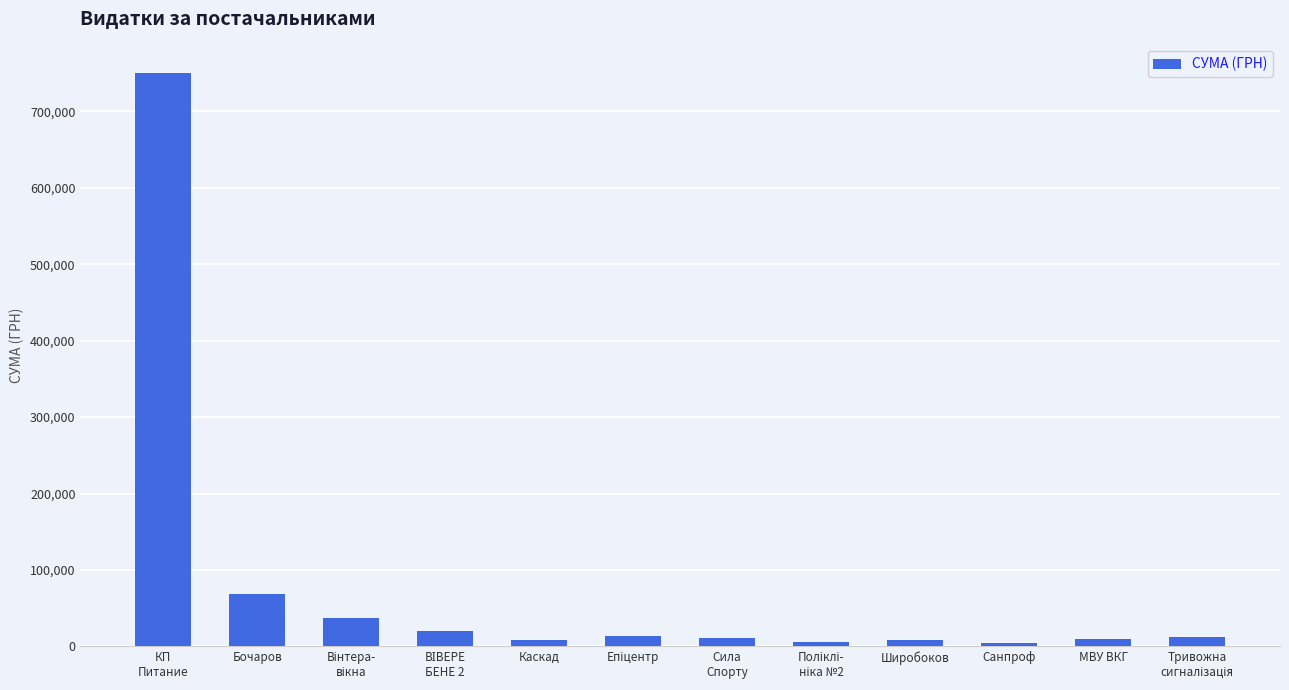

What is the value of the 2nd bar from the left?

68900.0